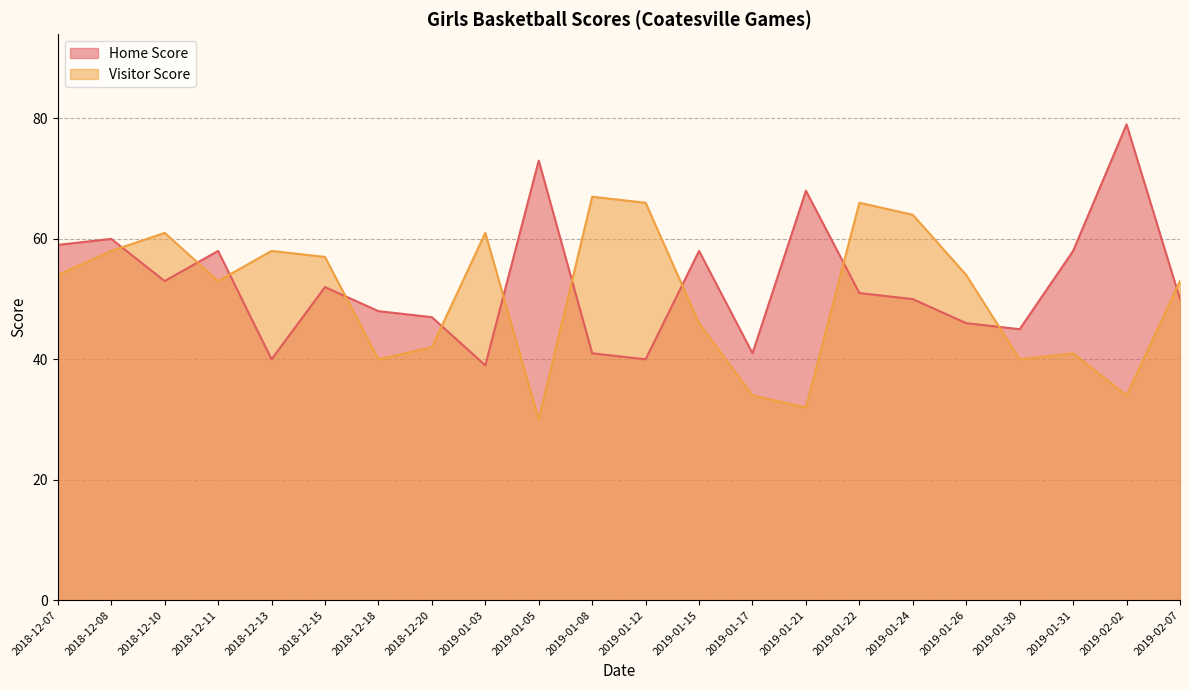

Read the Visitor Score value at 2018-12-15, to the nearest 10.

60